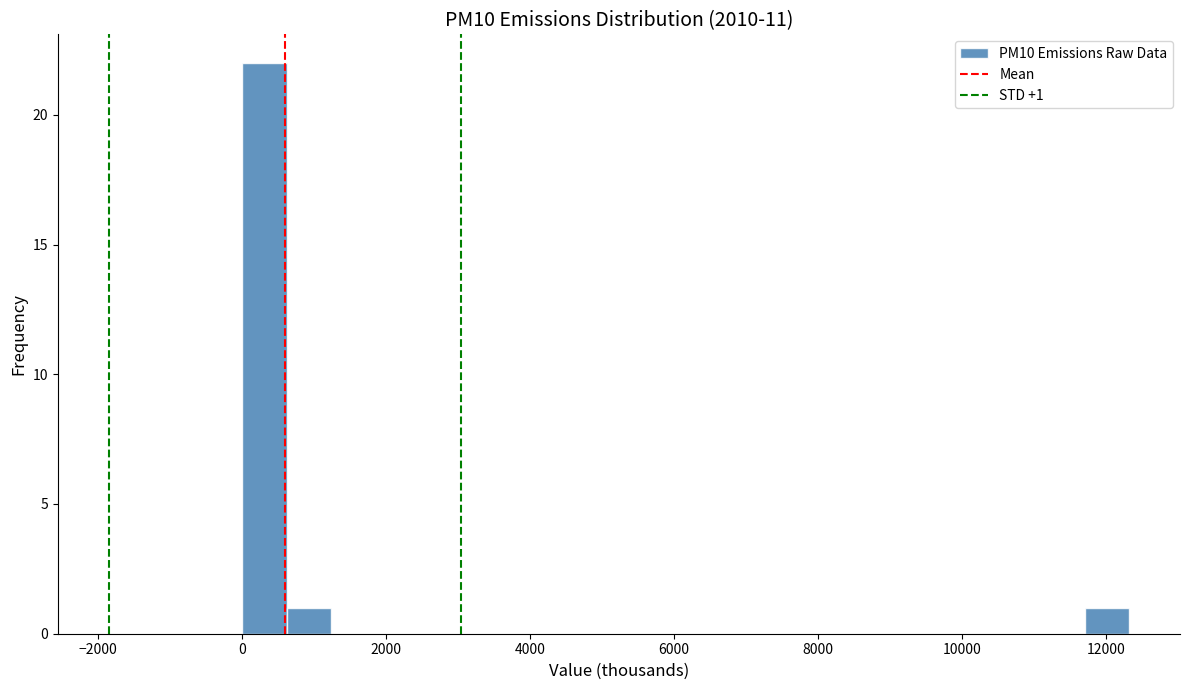

Read against the x-axis, roughly where is the centre of the tallest bar?

400